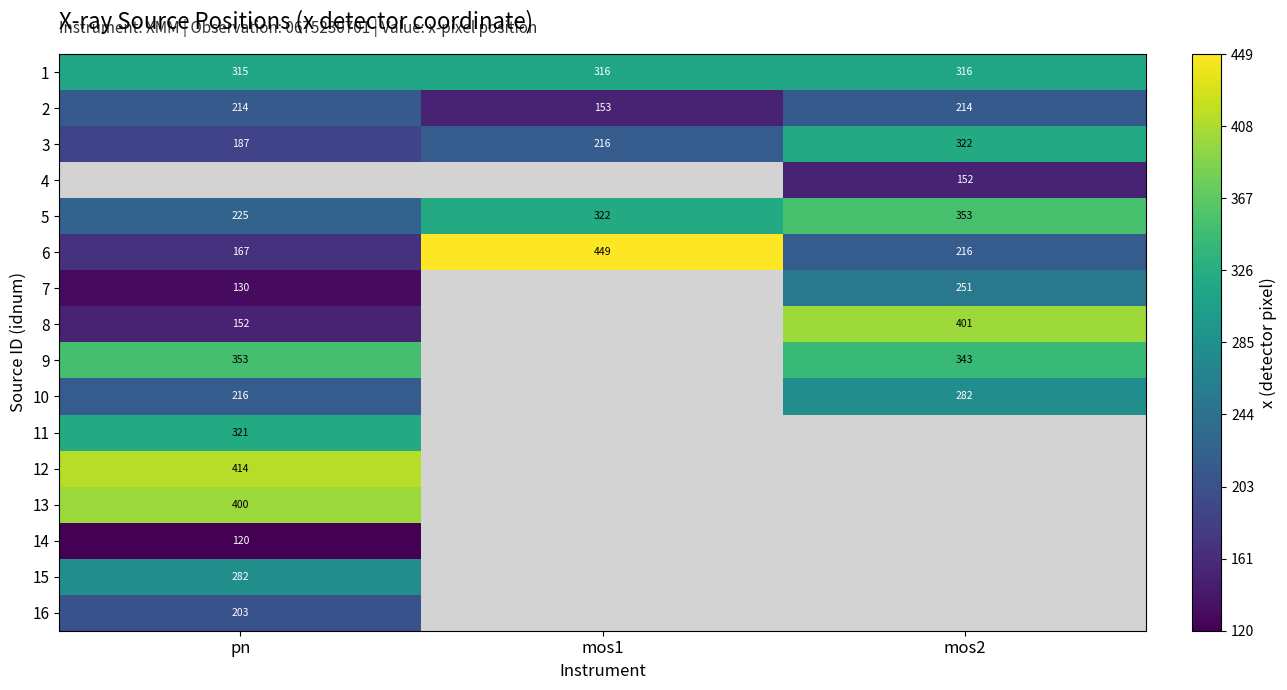

Is the value of 6 at pn greater than the value of 3 at pn?

No